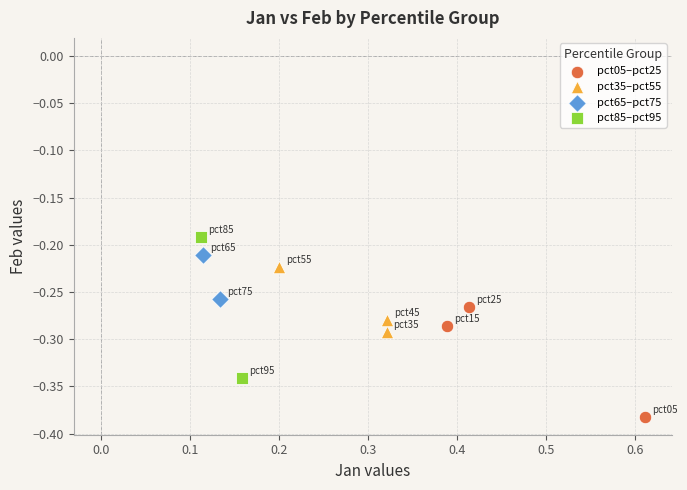

Which series has the widest spread of Y values?

pct85–pct95